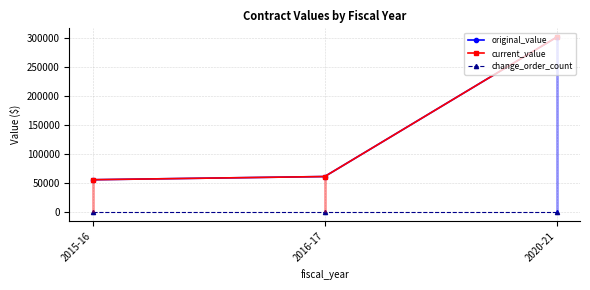

What are all the series names shown in the legend?

original_value, current_value, change_order_count